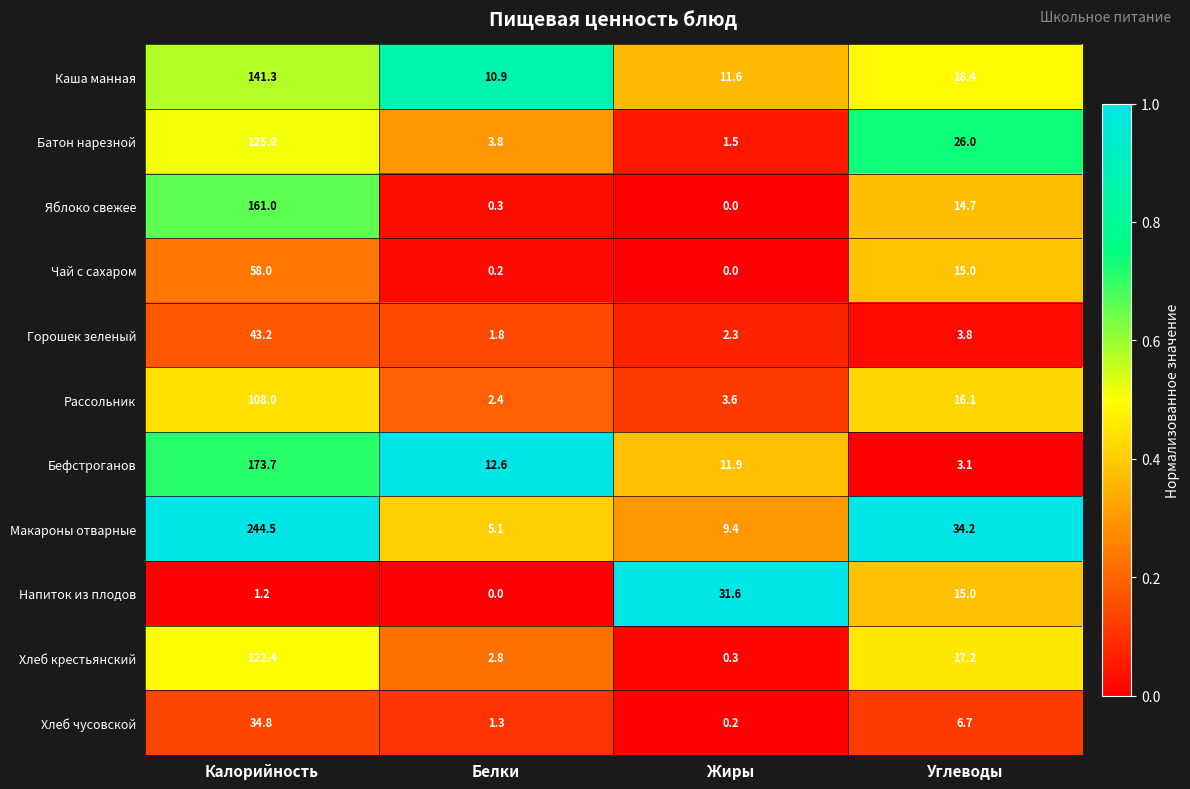

At which category is the sum across all series the highest?

Калорийность